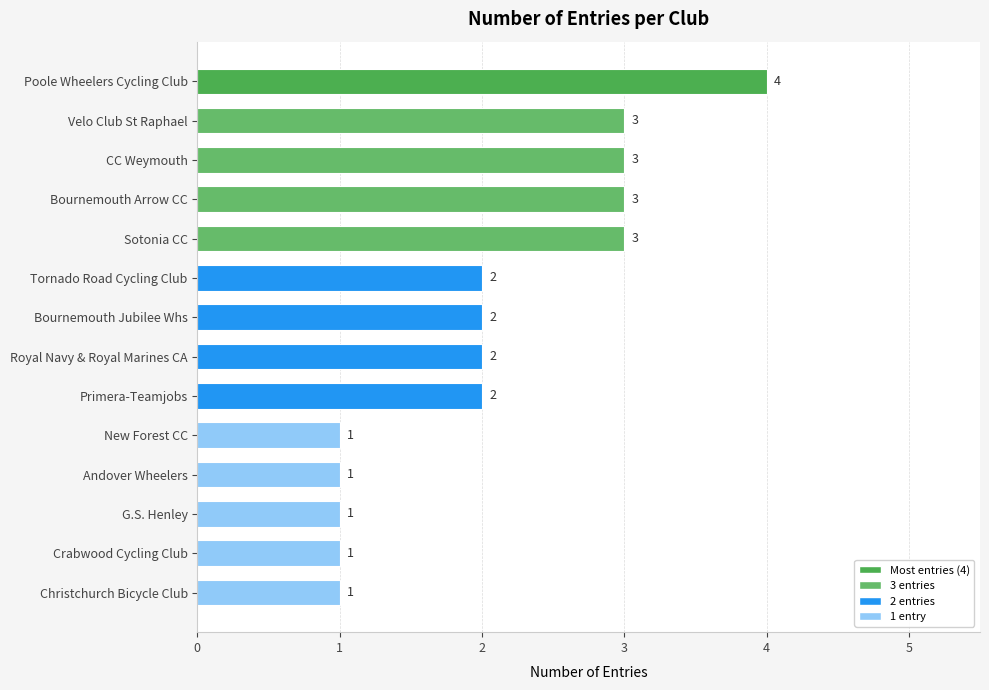

The value at Poole Wheelers Cycling Club is 2. True or false?

False